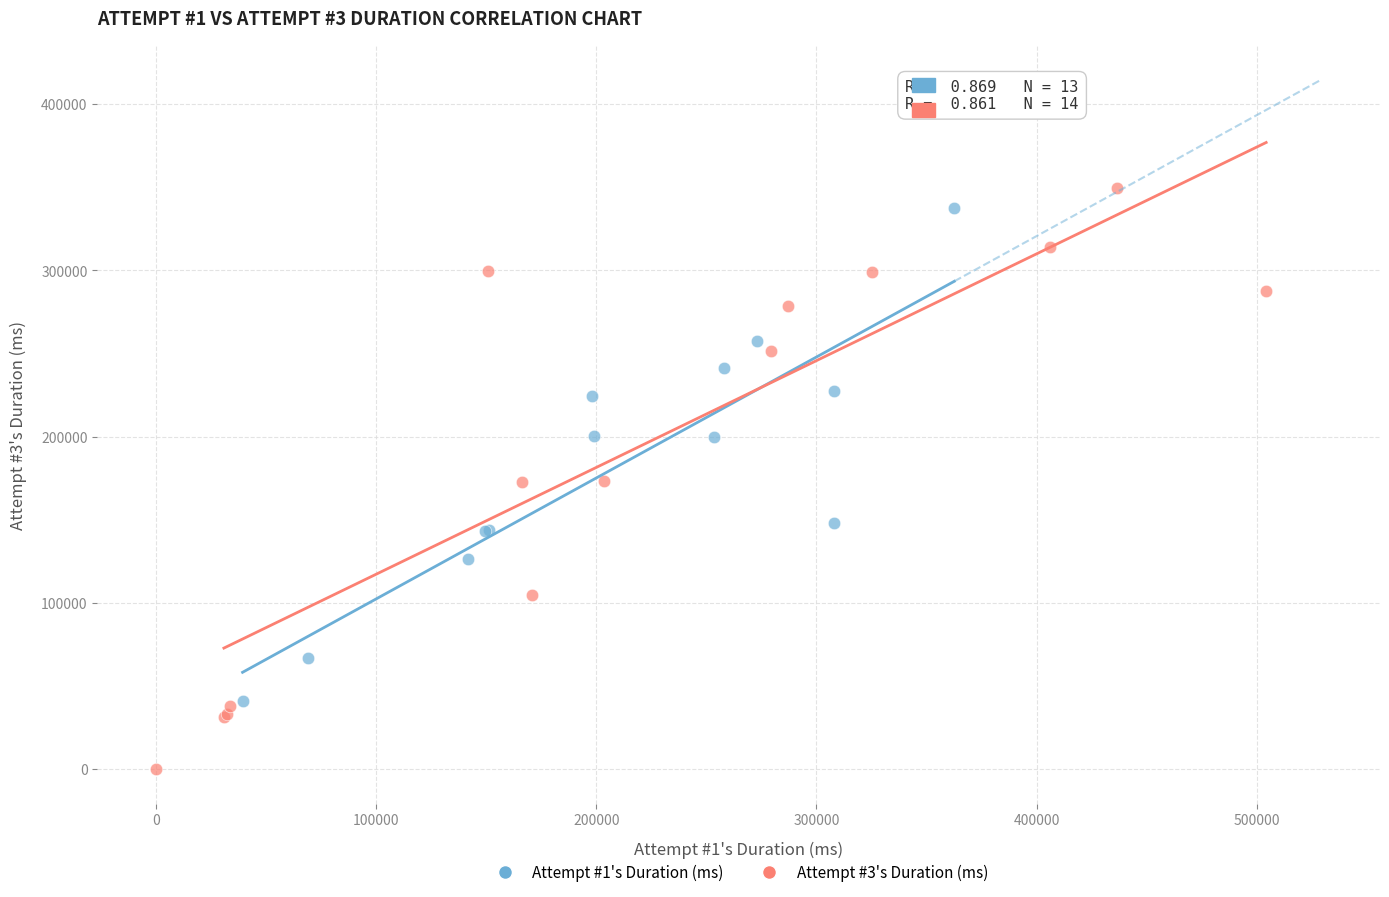

Which series has the largest Y range (max minus min)?

Attempt #3's Duration (ms)